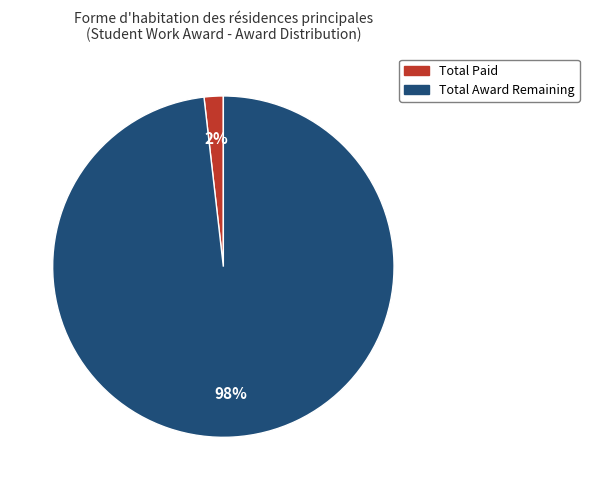

Does any single category account for the majority?

Yes